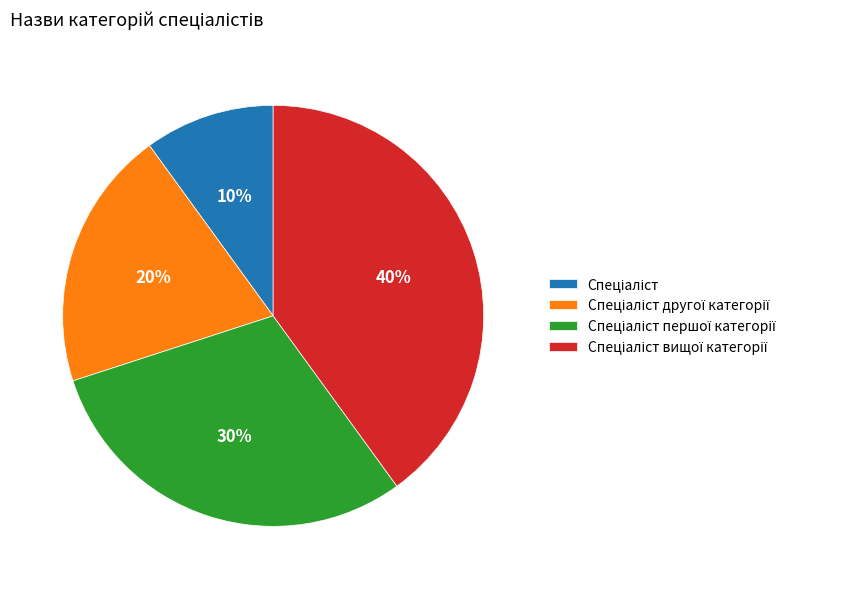

To the nearest percent, what is the average slice percentage?

25%